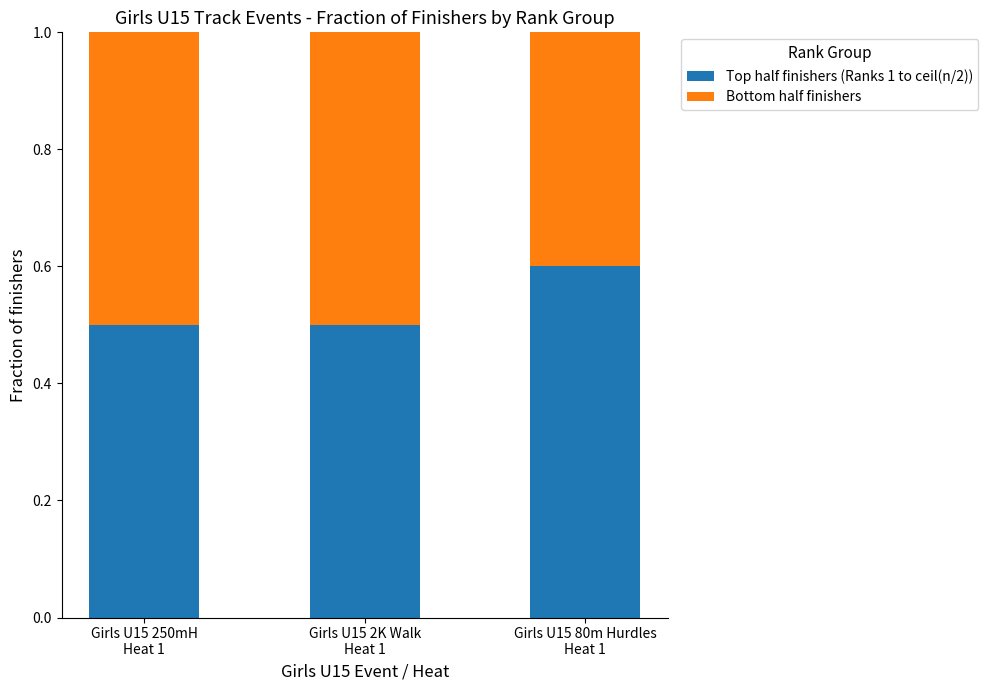

What is the maximum value for Top half finishers (Ranks 1 to ceil(n/2))?

0.6